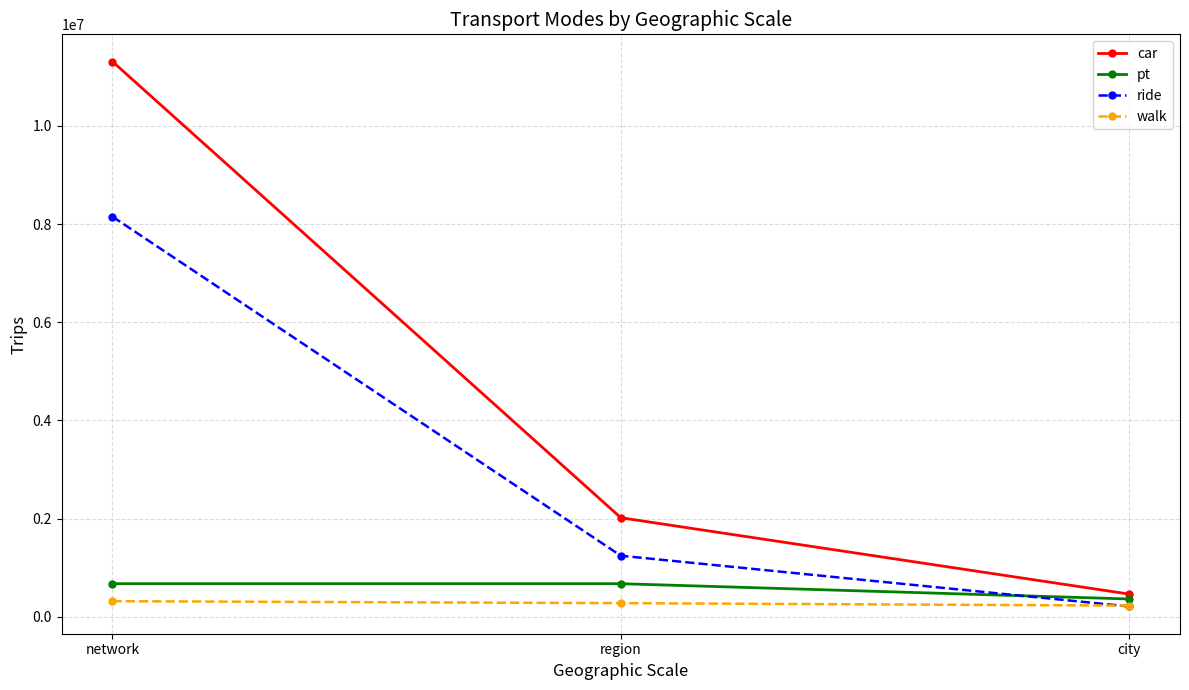

Where does the car series first go above 2019470?

network